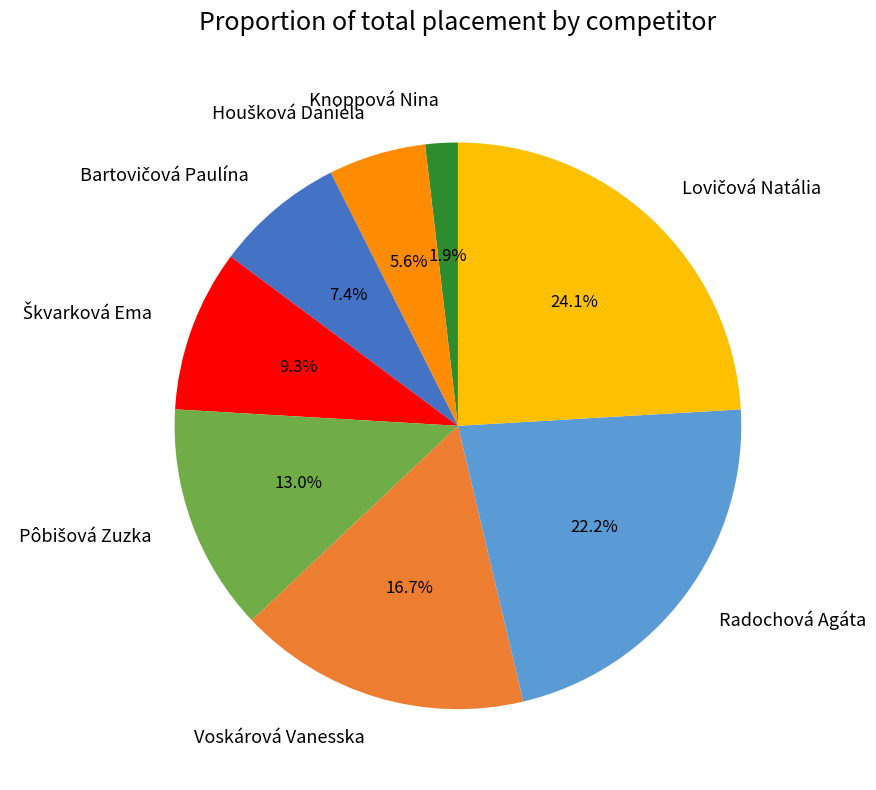

Does any single category account for the majority?

No